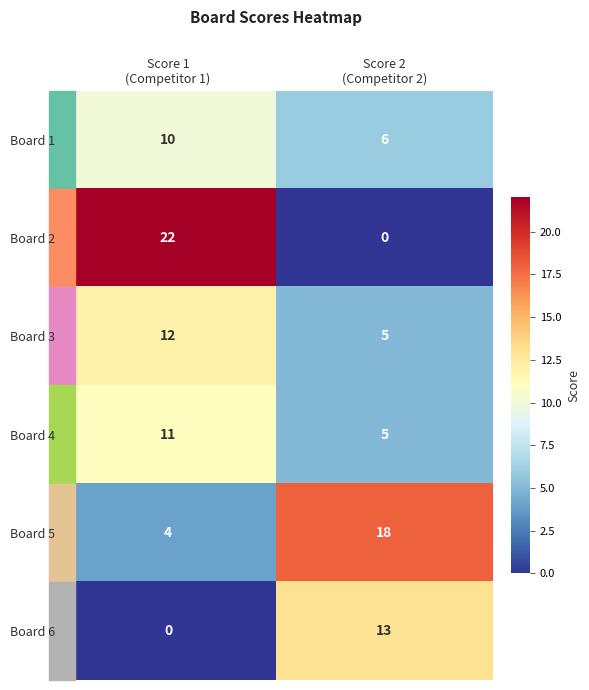

What is the lowest value of the Board 5 series?

4